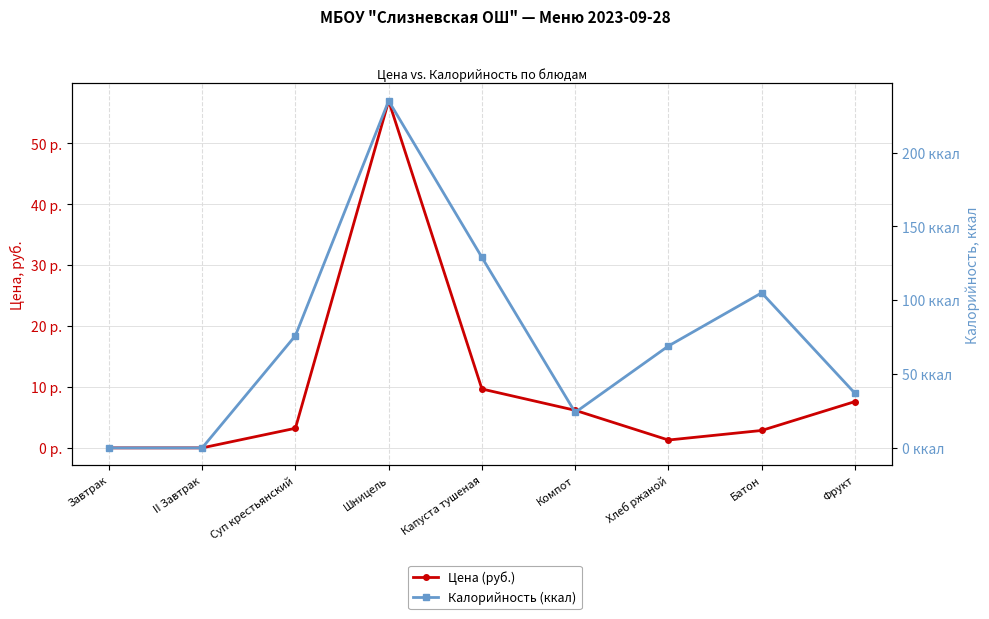

Reading right to left, what are all the values shown in this chart?

Цена (руб.): 7.6	2.9	1.3	6.2	9.7	57.0	3.2	0.0	0.0
Калорийность (ккал): 37.0	105.0	69.0	24.0	129.0	235.0	76.0	0.0	0.0